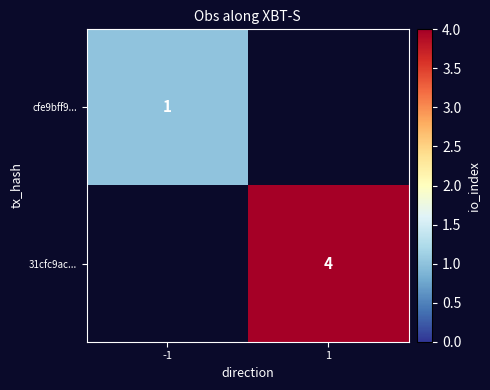

The value of cfe9bff9... at -1 is 1. True or false?

True